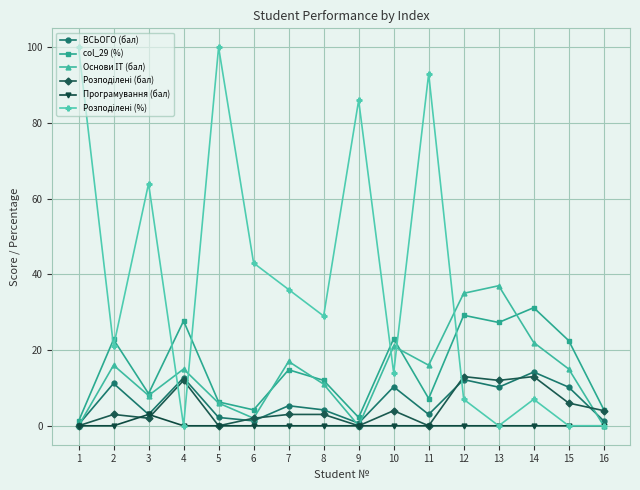

The value of Програмування (бал) at 3 is 3.0. True or false?

True